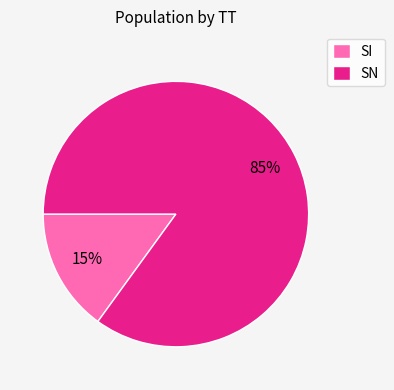

To the nearest percent, what portion does SI represent?

15%